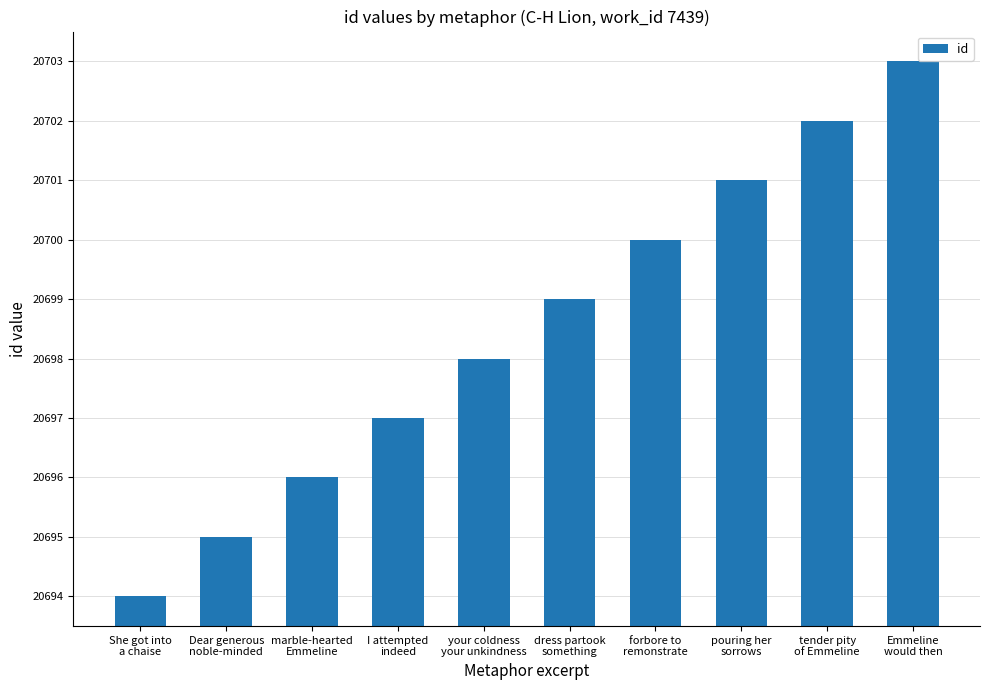

The chart shows a value of 20694 at She got into
a chaise. True or false?

True